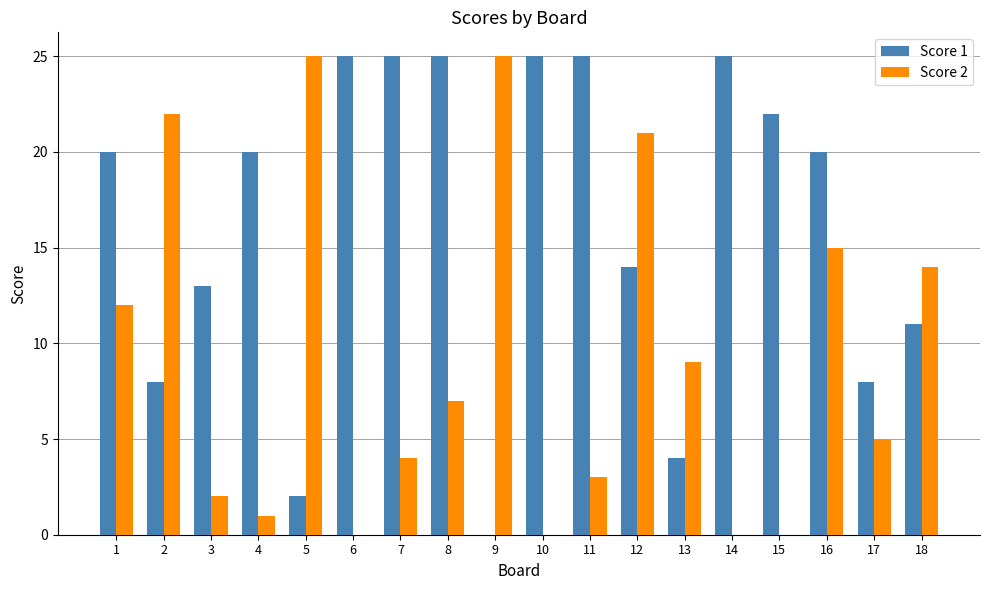

True or false: Score 1 has a value of 44 at 7.

False